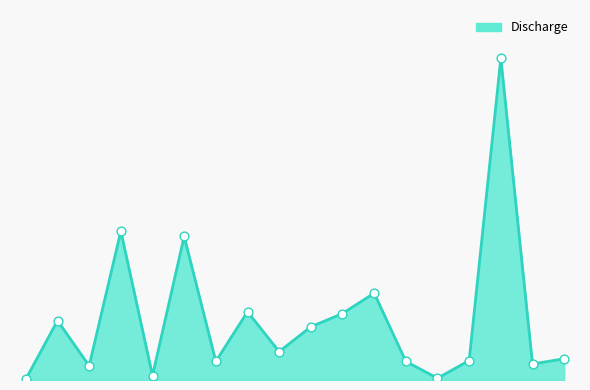

Does the chart have visible grid lines?

No